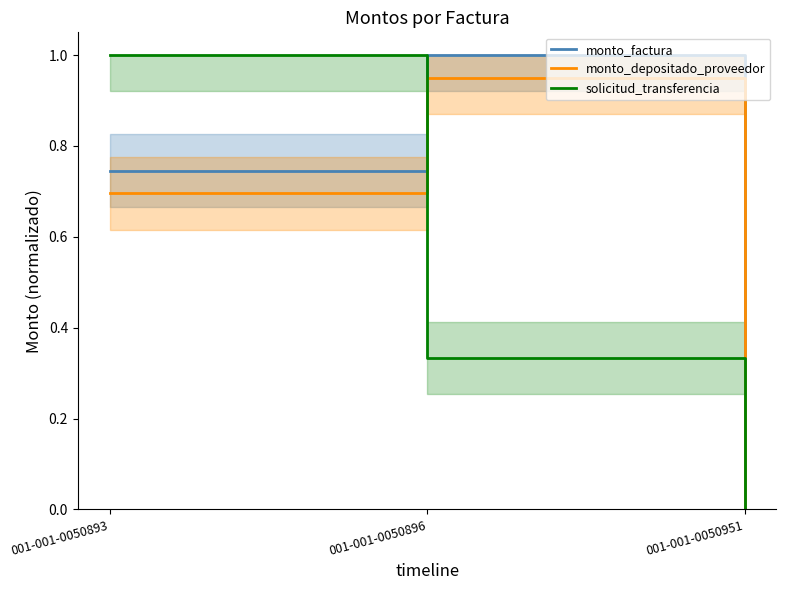

What is the greatest value displayed?

1.0